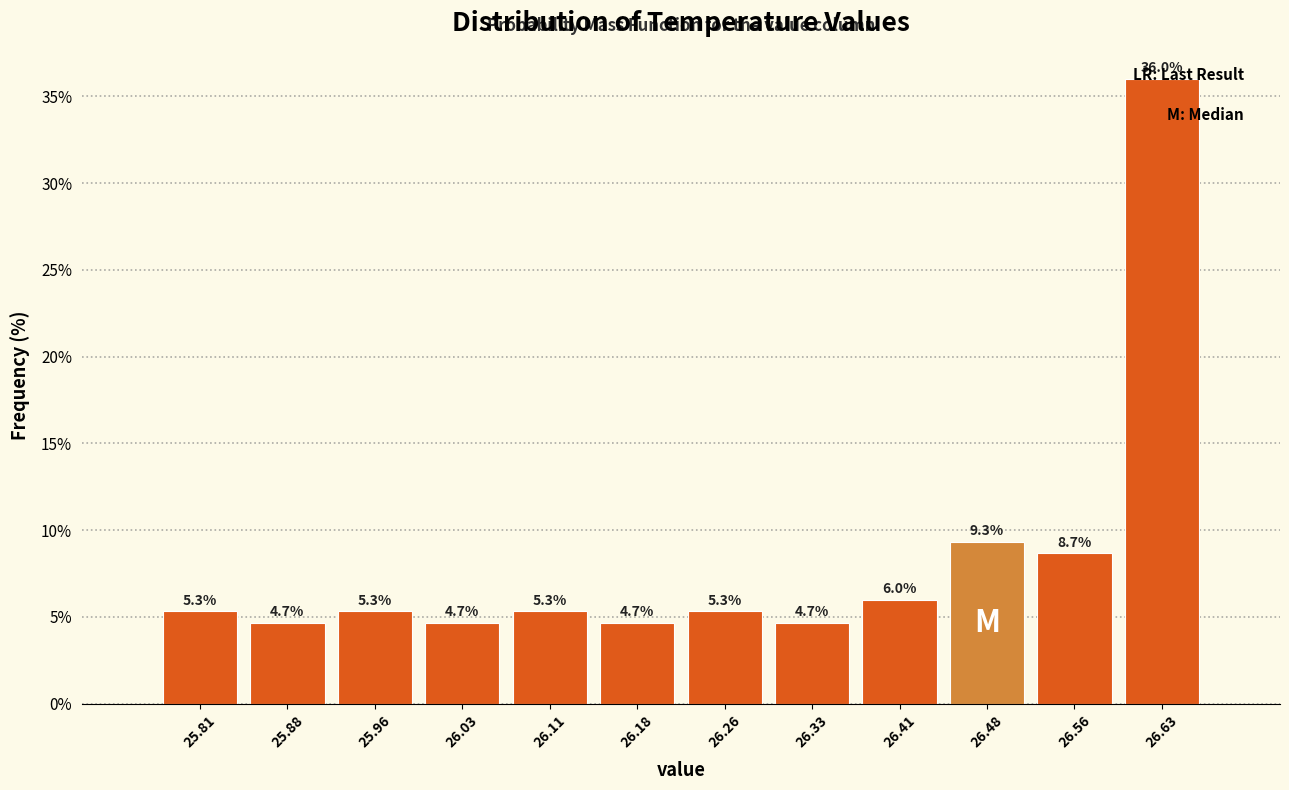

Over which range of the x-axis is the bar tallest?

26.595 to 26.670